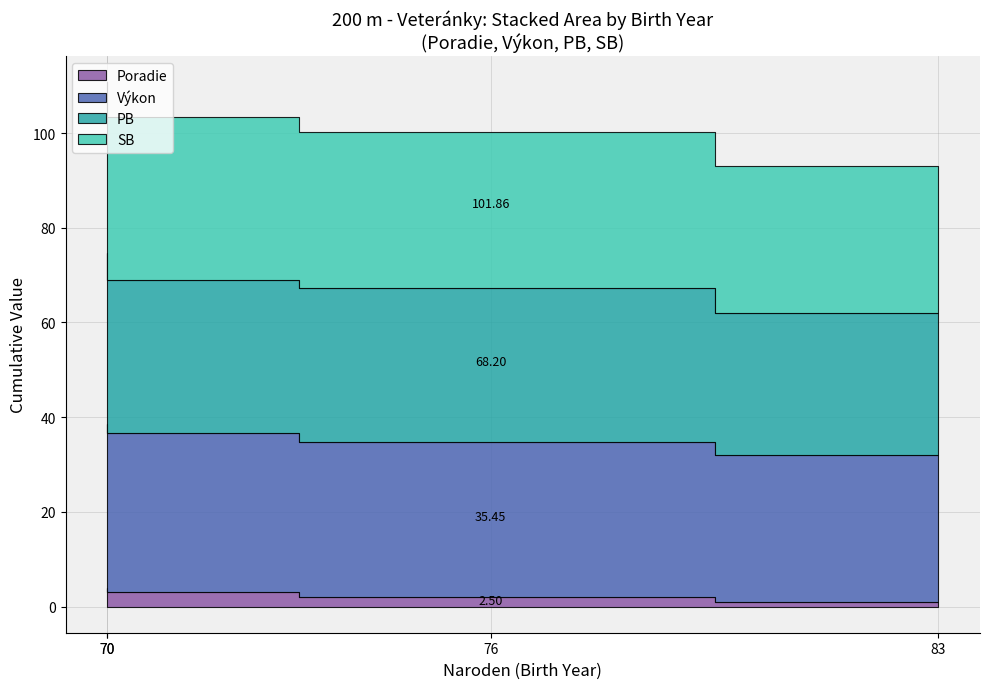

Which series has the largest total across all categories?

SB